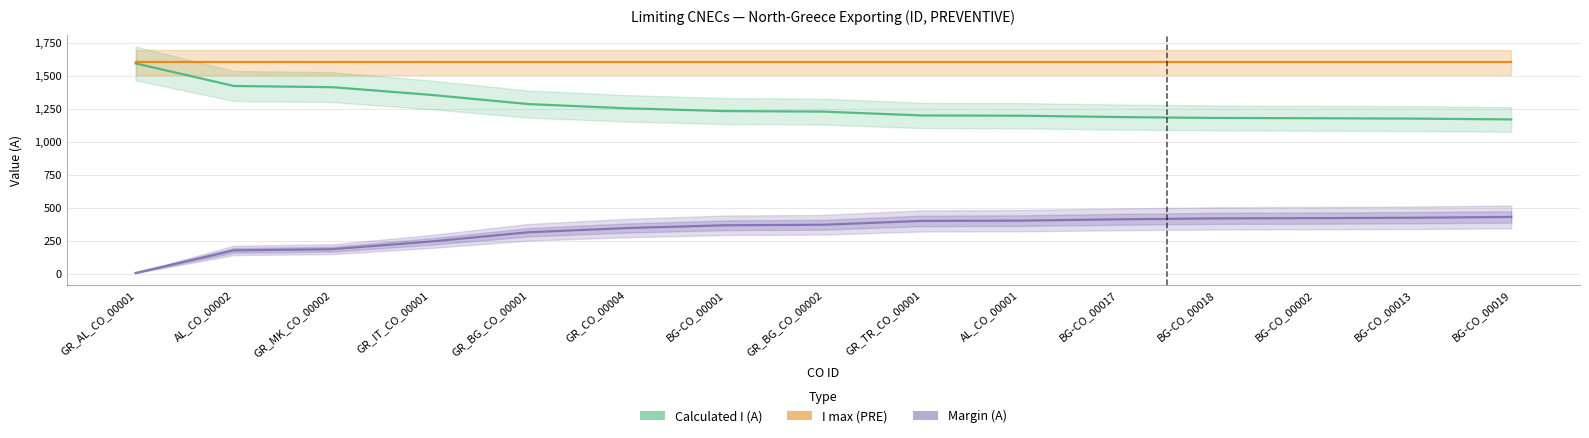

Which category has the highest value in the Margin (A) series?

BG-CO_00019